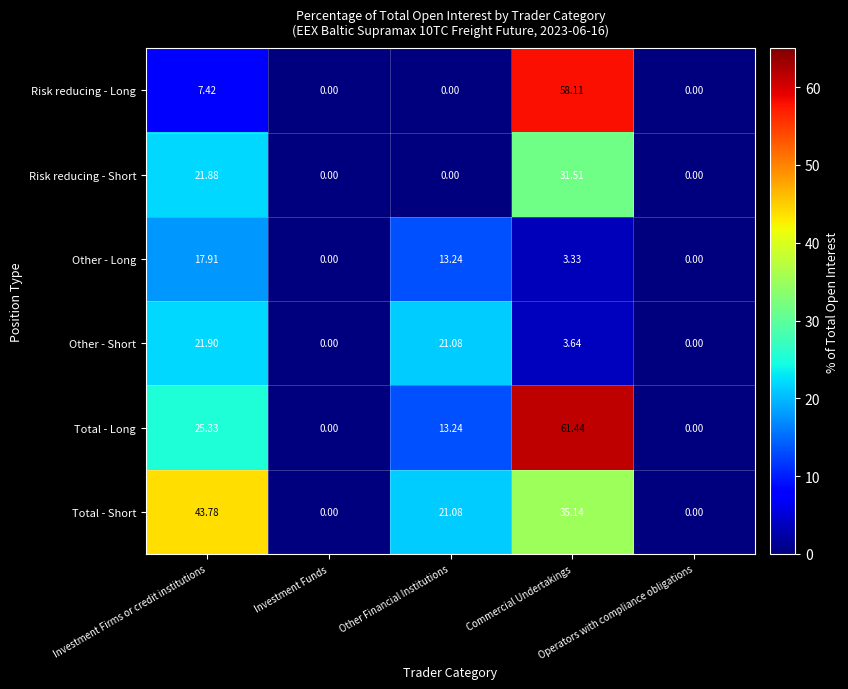

How many categories are shown in the chart?

5